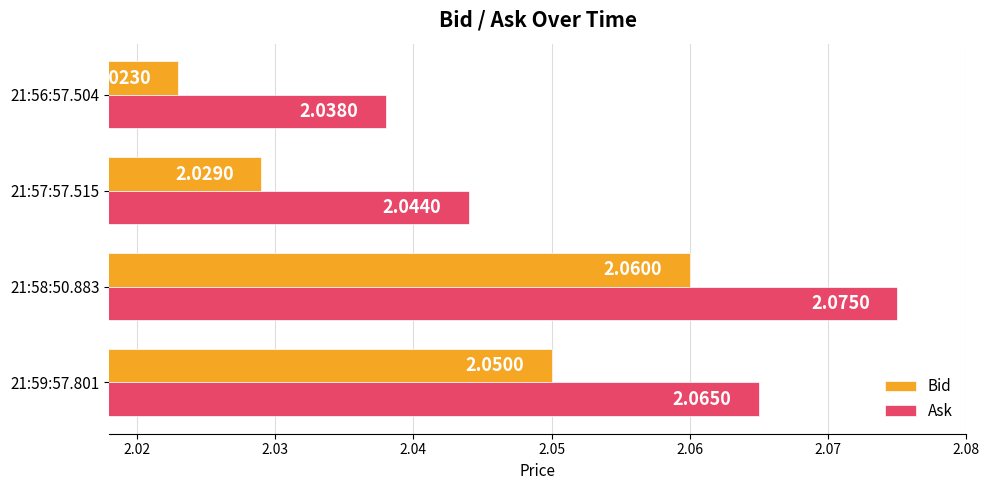

At which category is the sum across all series the highest?

21:58:50.883